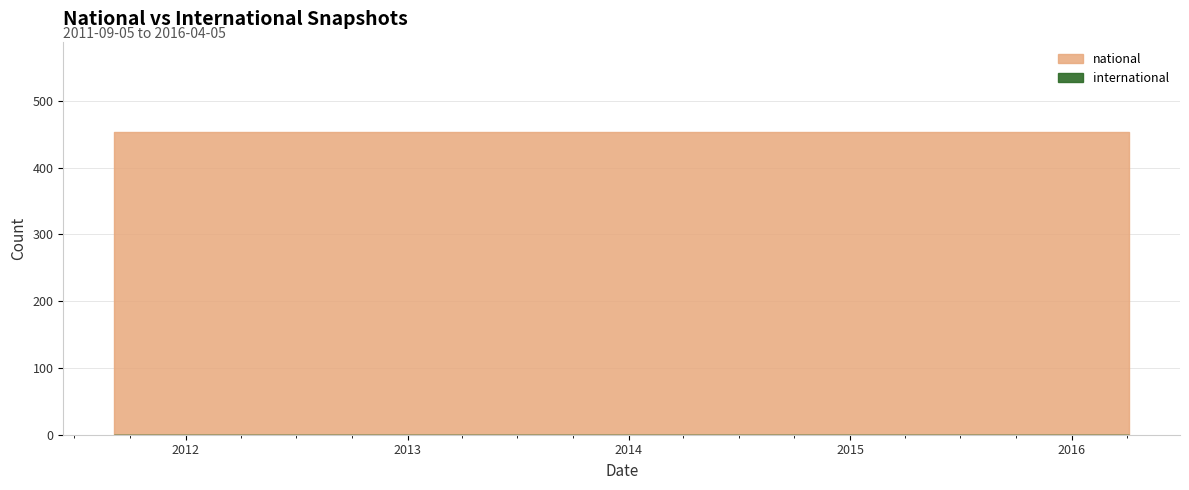

True or false: national has a value of 100 at 2015-10-01.

False